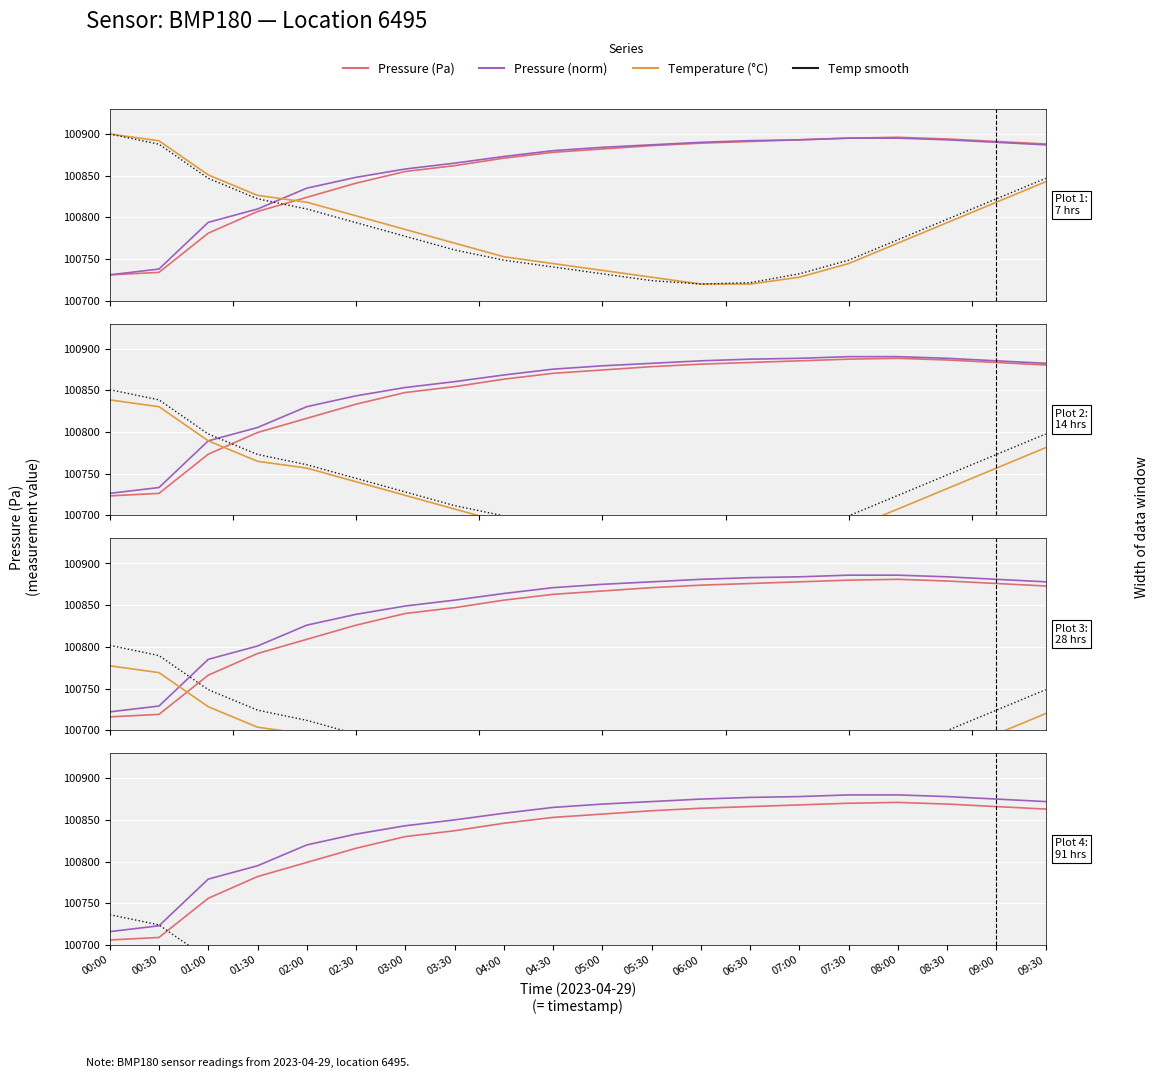

True or false: pressure_norm has more than 2 interior local peaks.

False